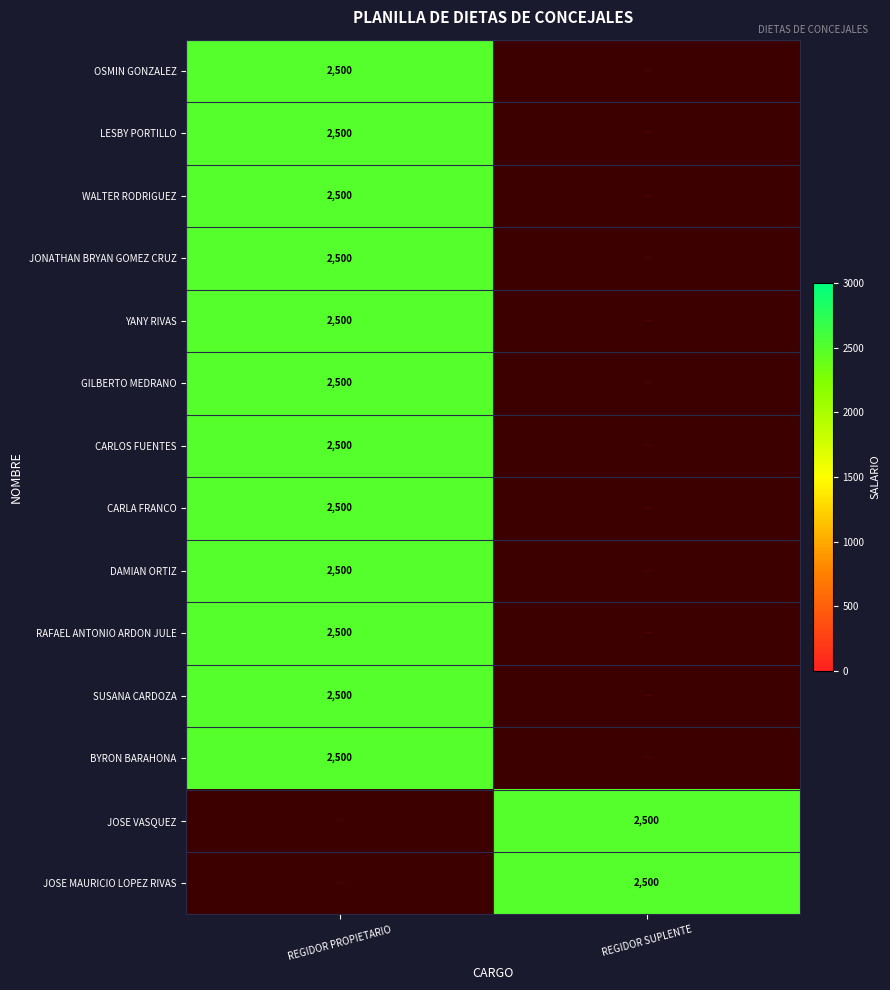

True or false: WALTER RODRIGUEZ has a value of 3259 at REGIDOR PROPIETARIO.

False